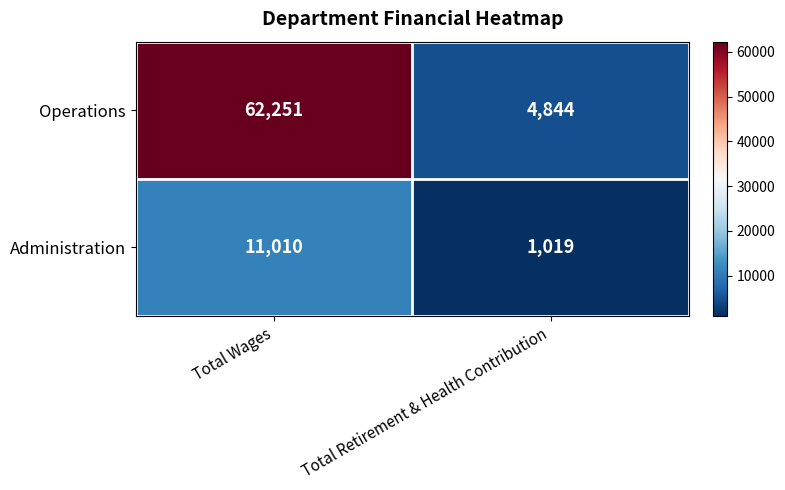

What is the difference between the highest and lowest values at Total Wages?

51241